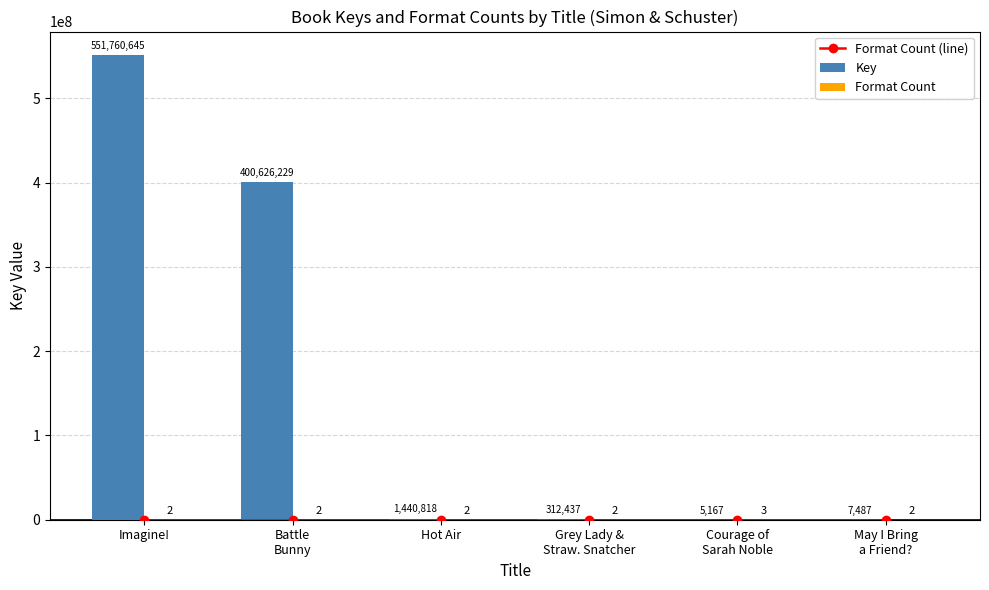

Which series has the largest total across all categories?

Key